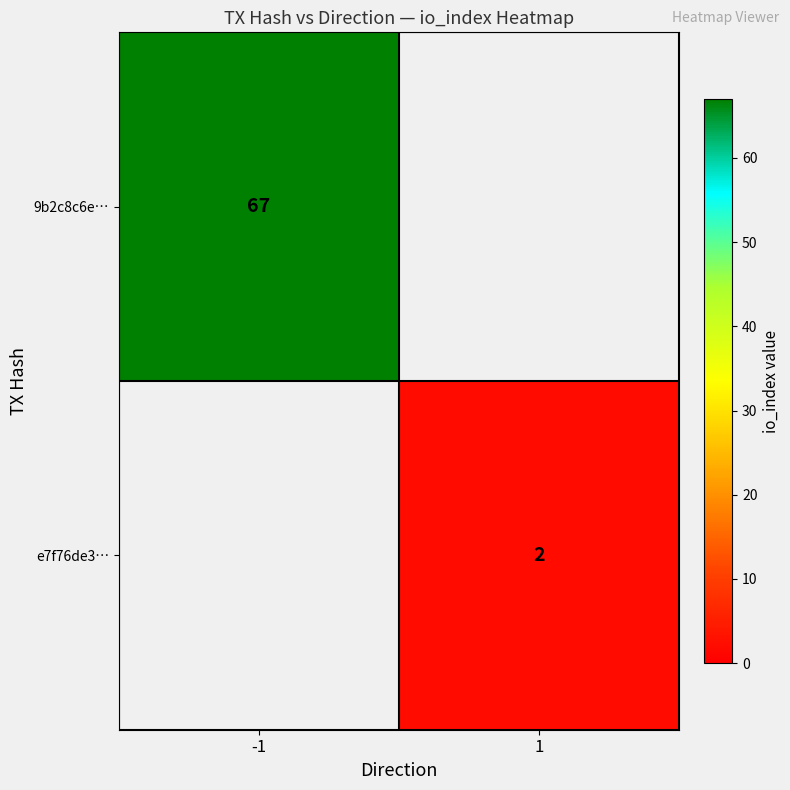

Is the value of e7f76de3… at 1 greater than the value of 9b2c8c6e… at -1?

No